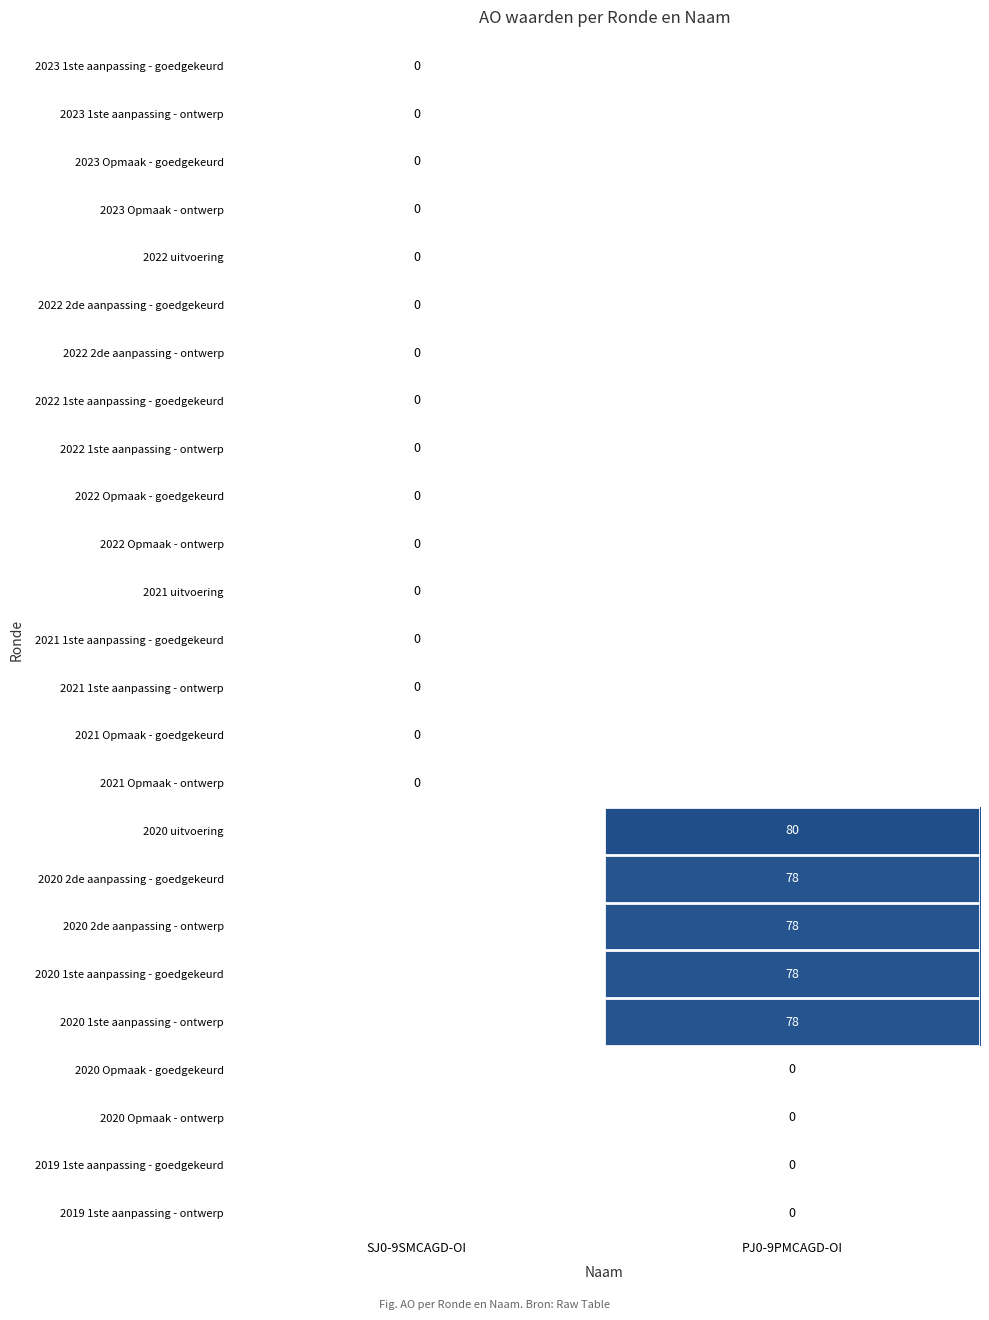

The 2020 uitvoering series shows 22 at PJ0-9PMCAGD-OI. True or false?

False